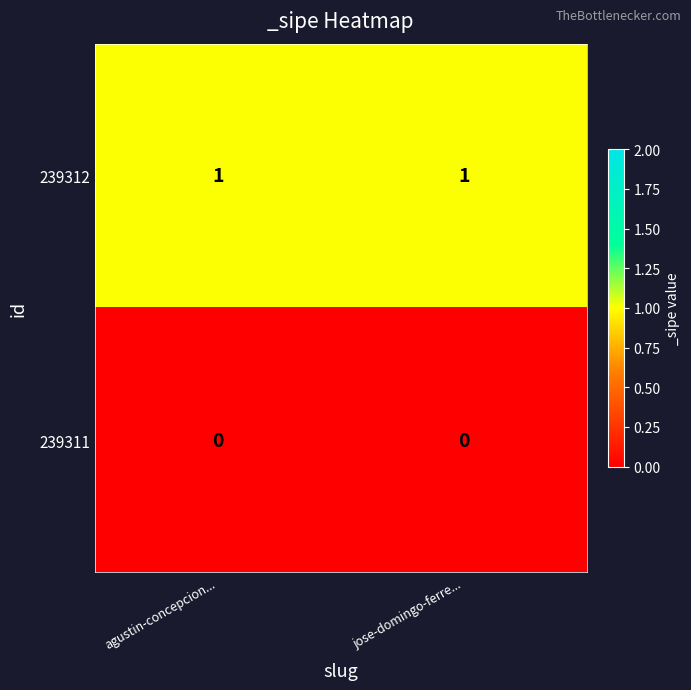

At agustin-concepcion..., list the series in order from largest to smallest.

239312, 239311